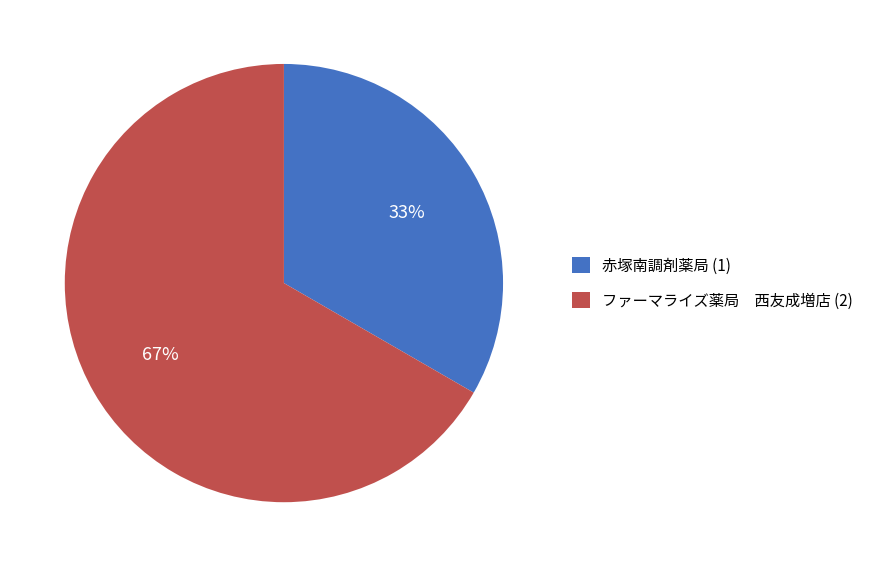

To the nearest percent, what is the average slice percentage?

50%